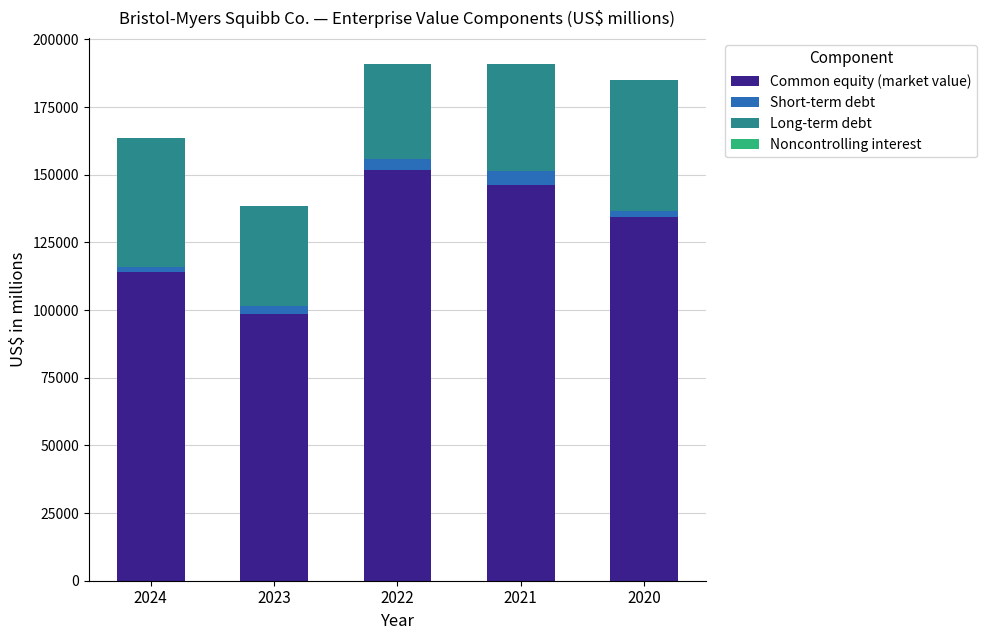

What is the maximum value for Common equity (market value)?

151637